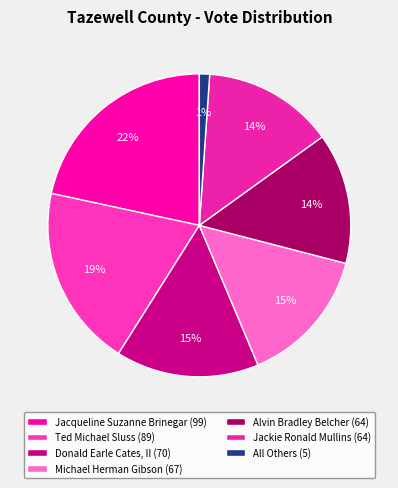

What is the largest slice in the pie chart?

Jacqueline Suzanne Brinegar